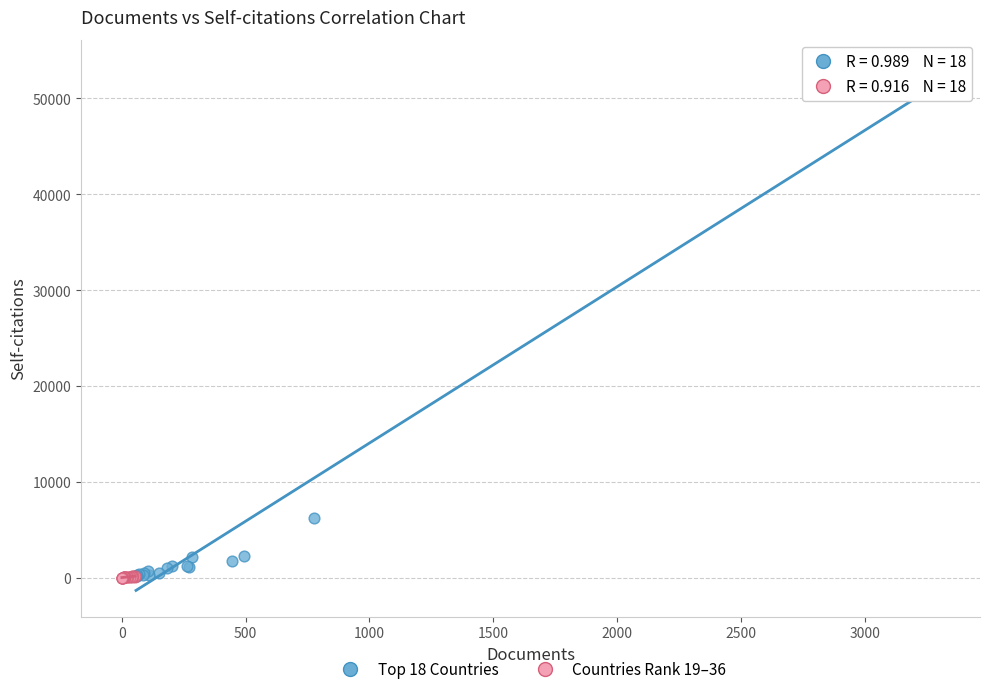

Which series has the widest spread of Y values?

Top 18 Countries